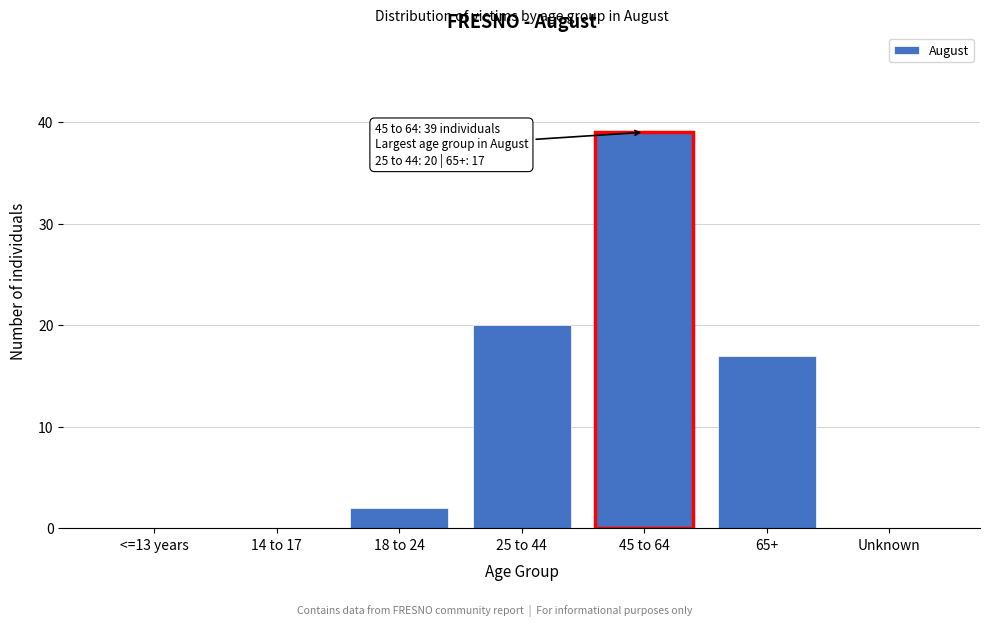

Reading right to left, transcribe all the data shown in this chart.

Unknown=0	65+=17	45 to 64=39	25 to 44=20	18 to 24=2	14 to 17=0	<=13 years=0